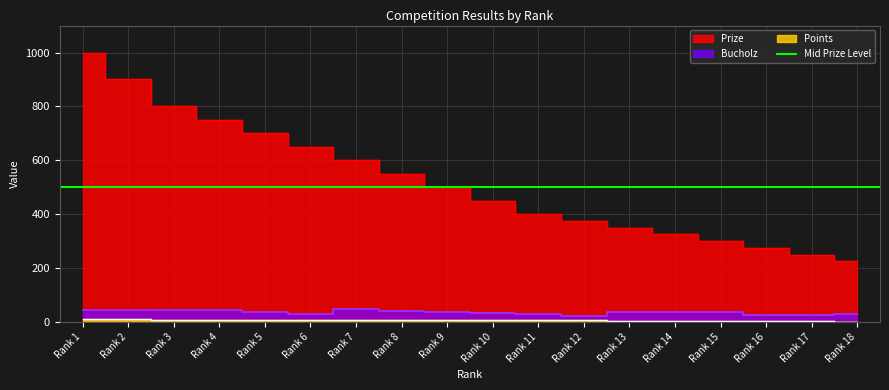

Between Rank 10 and Rank 15, which series saw the biggest shift?

Prize